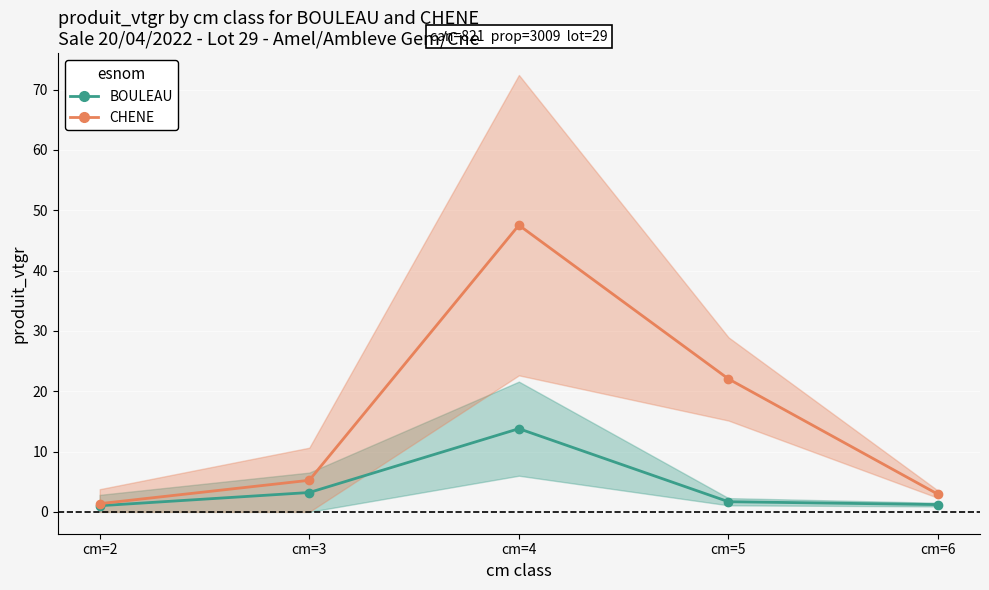

True or false: CHENE and BOULEAU cross at least once.

False